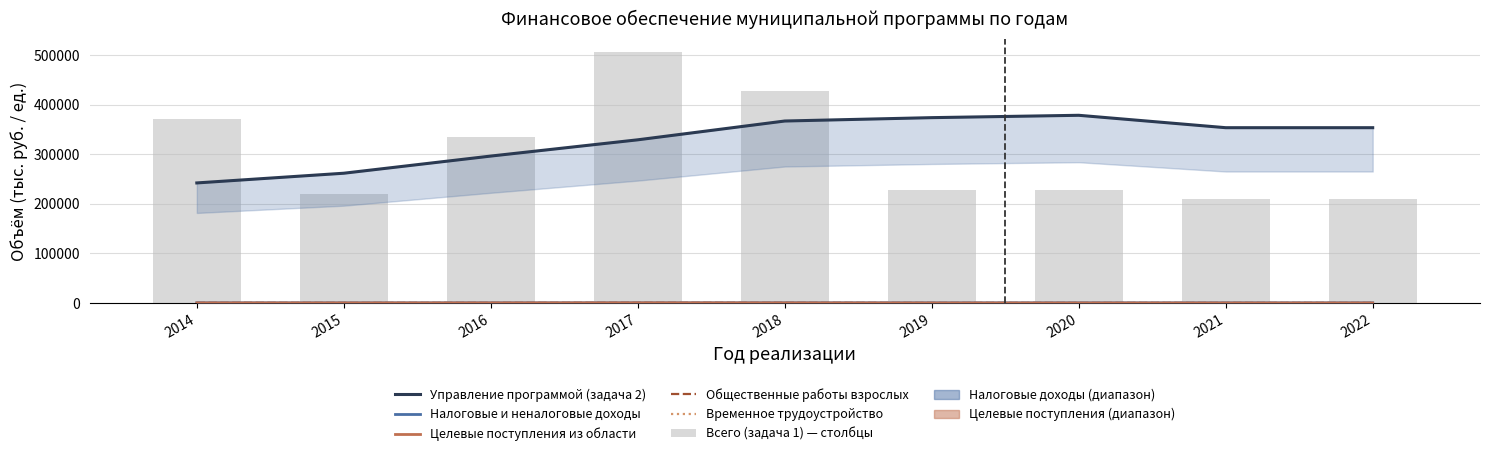

Where does the Временное трудоустройство series first go above 97?

2016